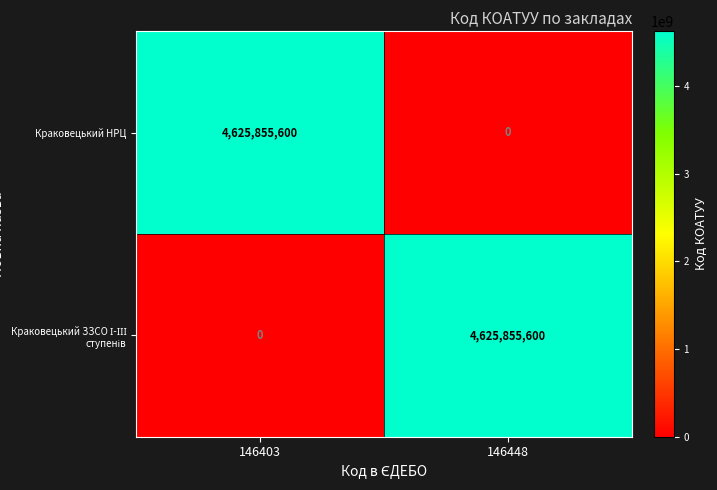

What is the sum of all Краковецький НРЦ values?

4625855600